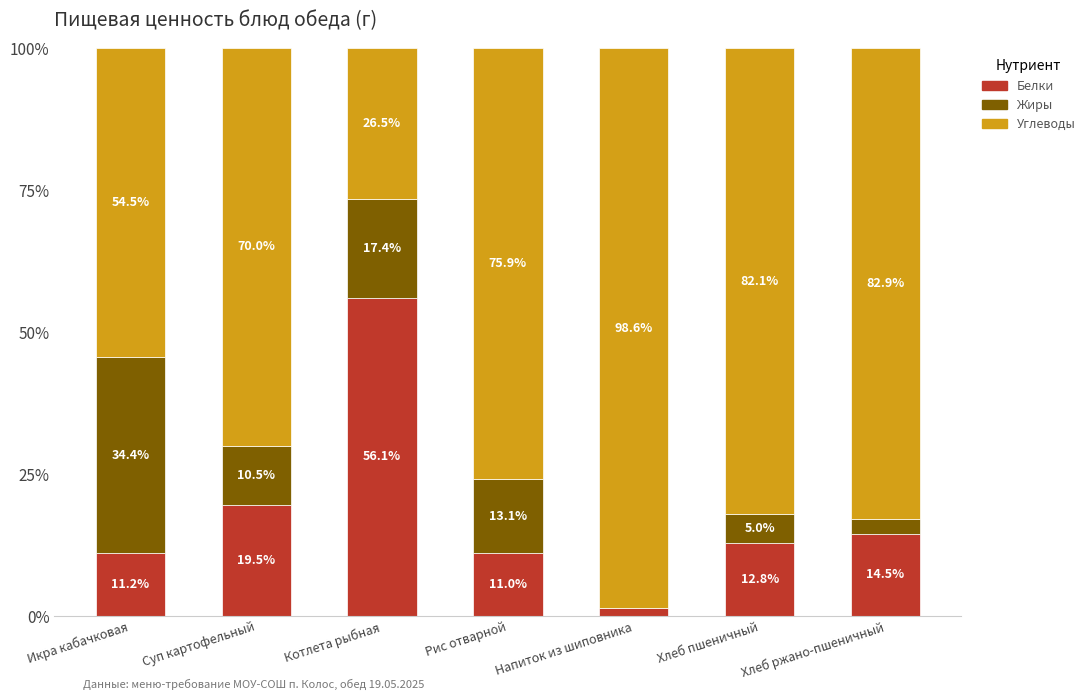

Which category has the highest value in the Белки series?

Котлета рыбная